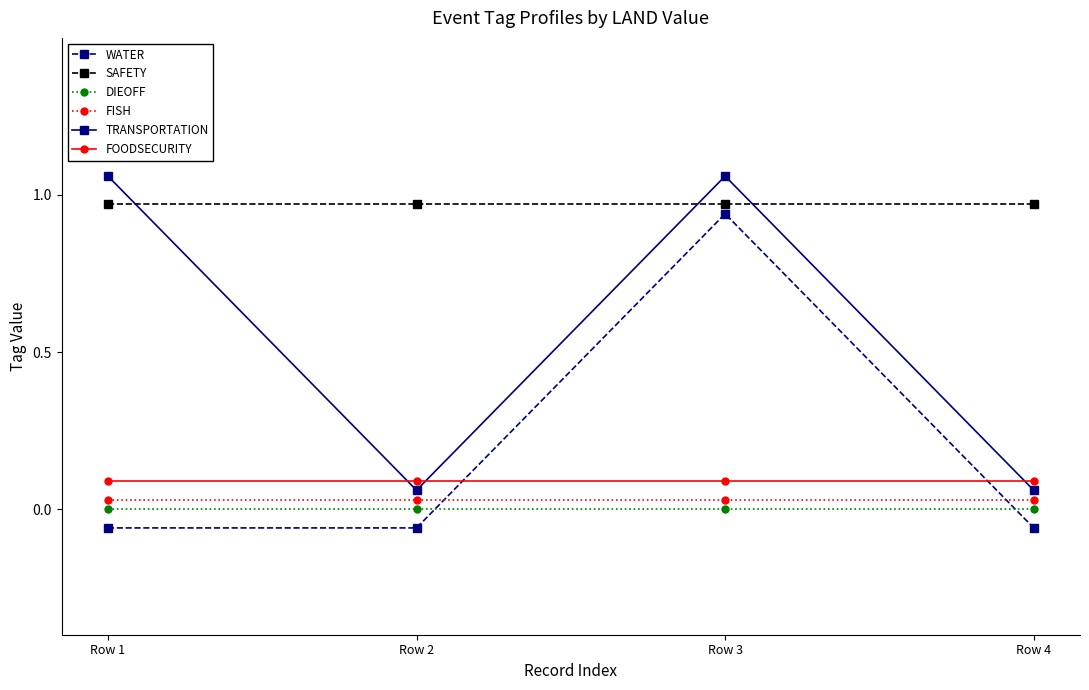

The TRANSPORTATION series shows 1.1 at Row 1. True or false?

True